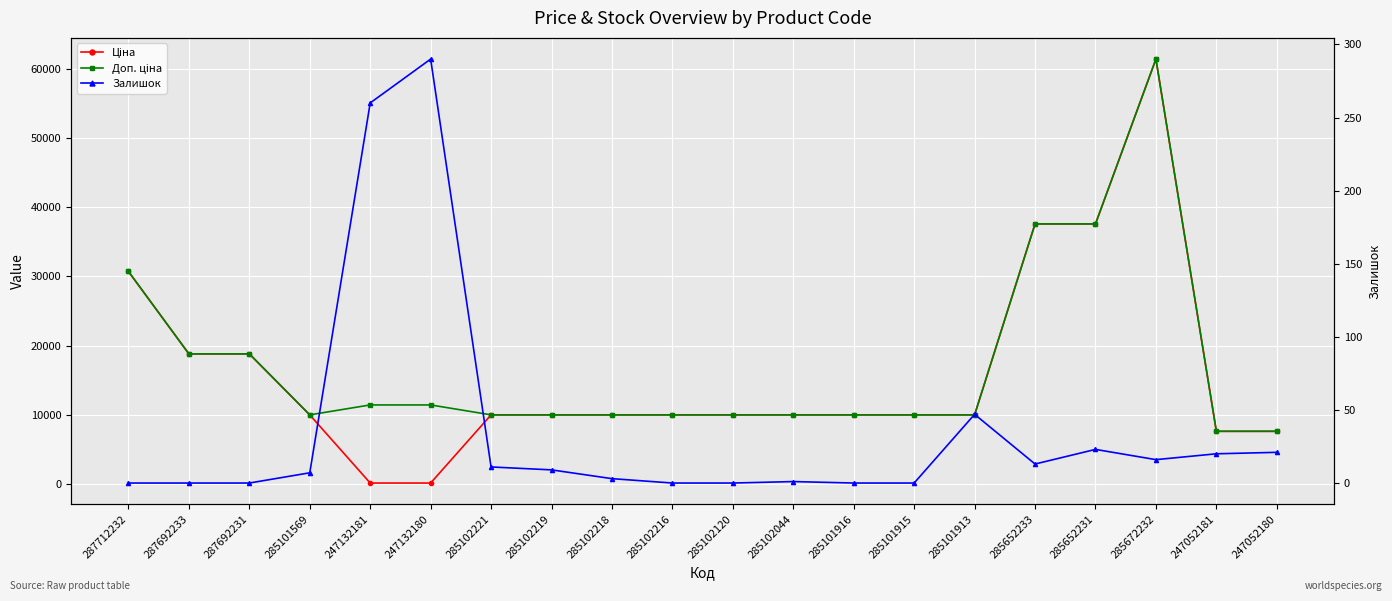

How many intersections are there between Залишок and Ціна?

2